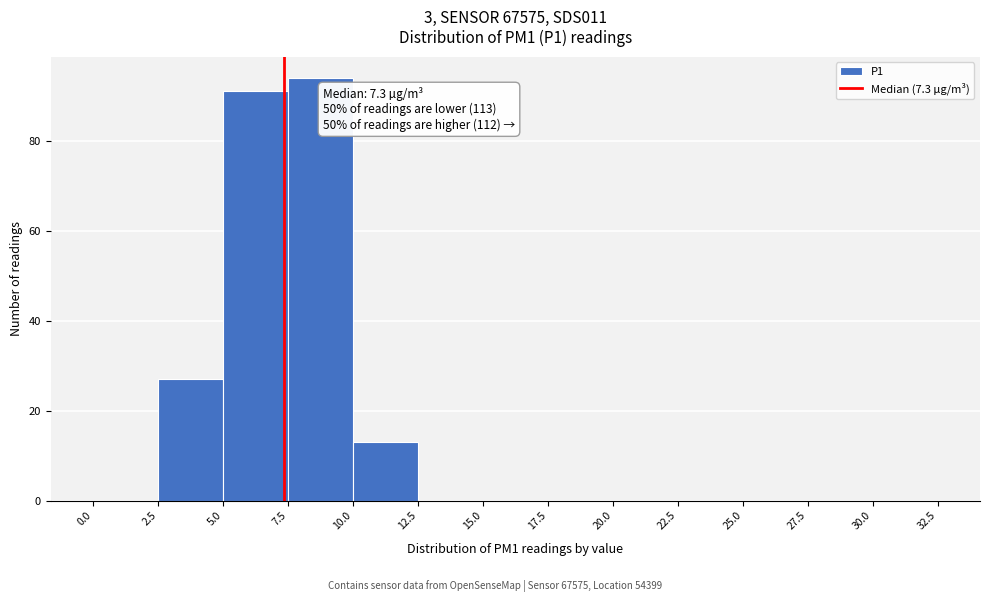

Over which range of the x-axis is the bar tallest?

7.5 to 10.0